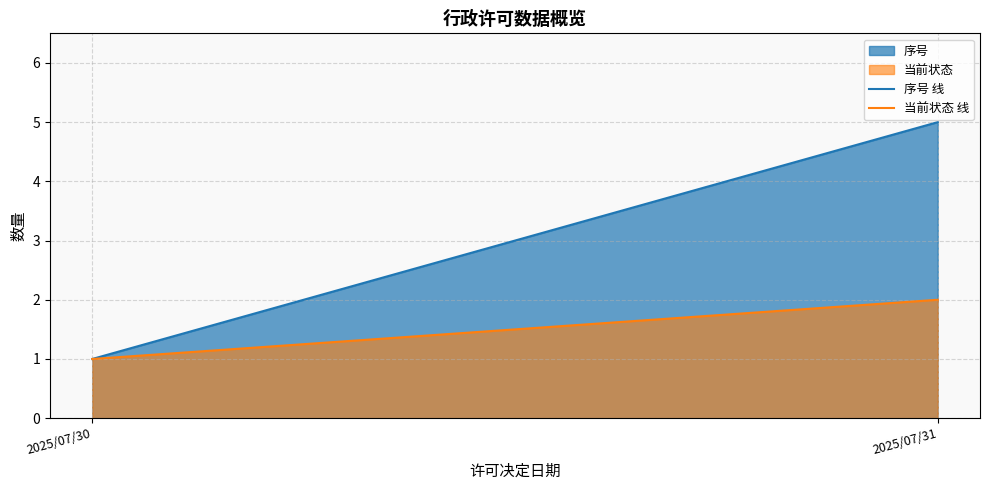

What is the lowest value of the 序号 线 series?

1